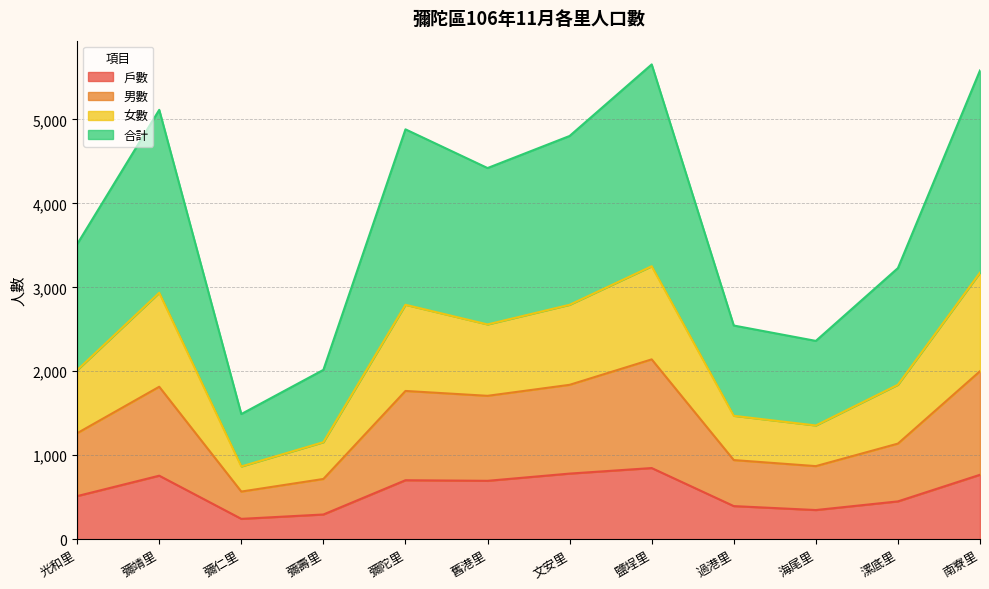

What position from the right is 彌陀里?

8